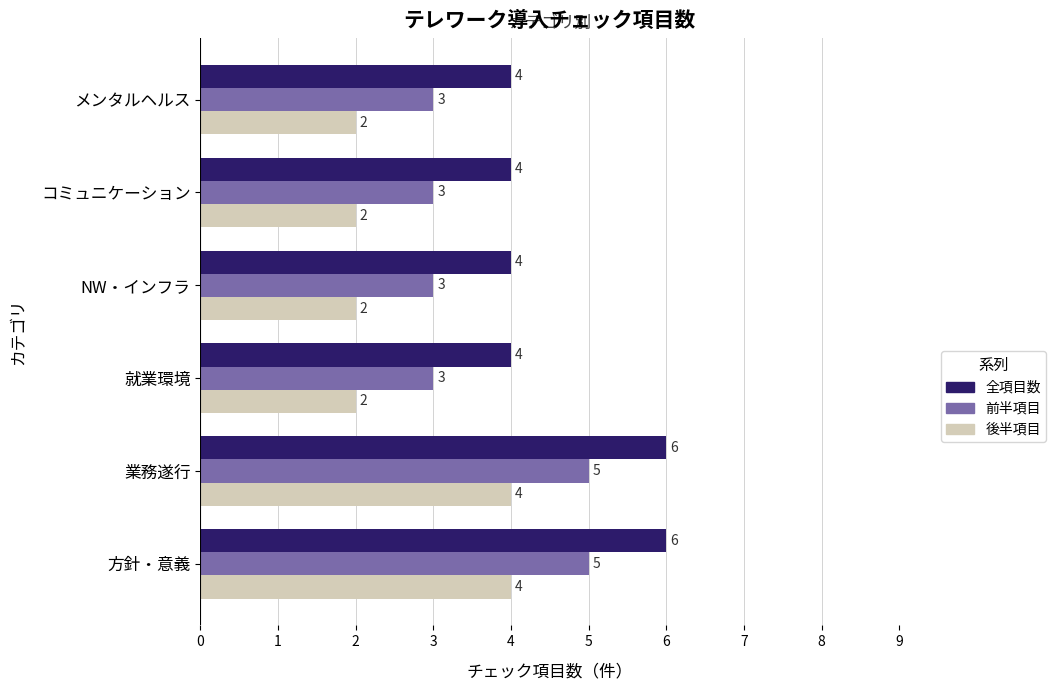

The 全項目数 series shows 3 at コミュニケーション. True or false?

False